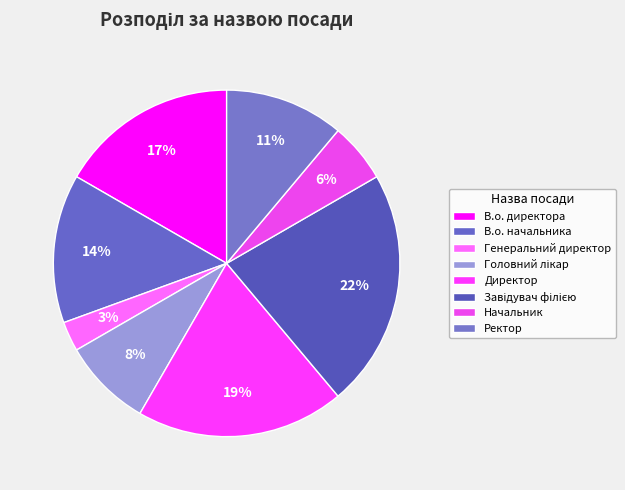

Is the sum of Начальник and Завідувач філією greater than half?

No